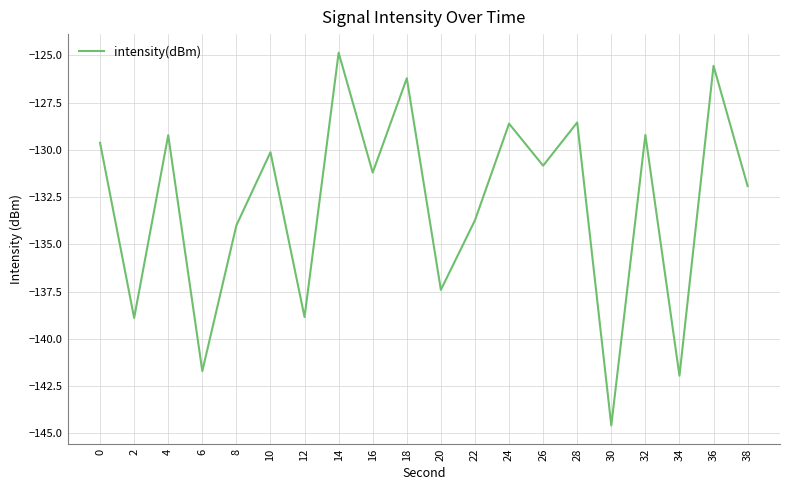

What is the maximum value shown in the chart?

-124.9